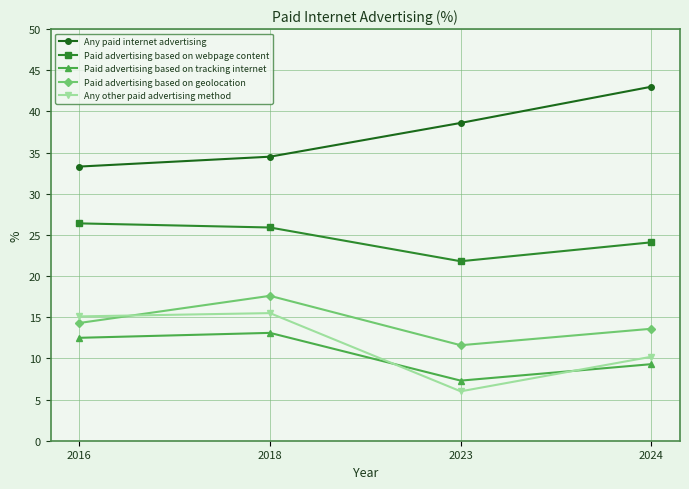

In Paid advertising based on geolocation, how many points are lower than both neighbors (excluding endpoints)?

1